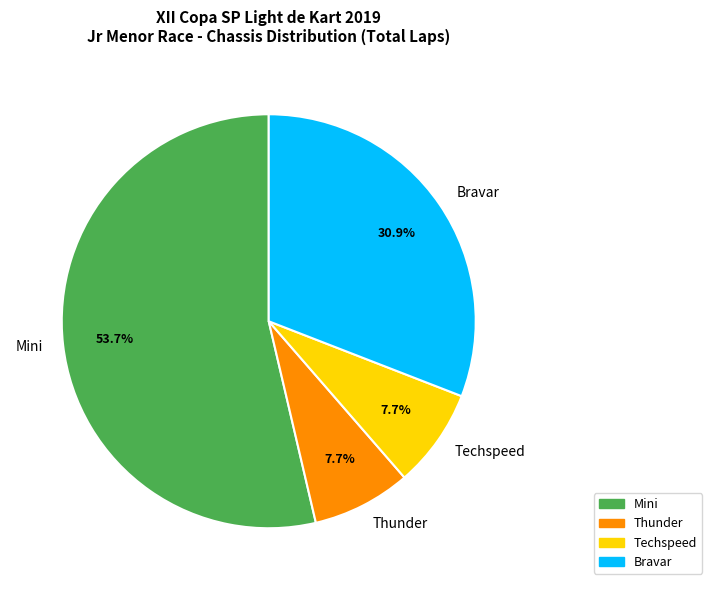

How many segments does this pie chart have?

4